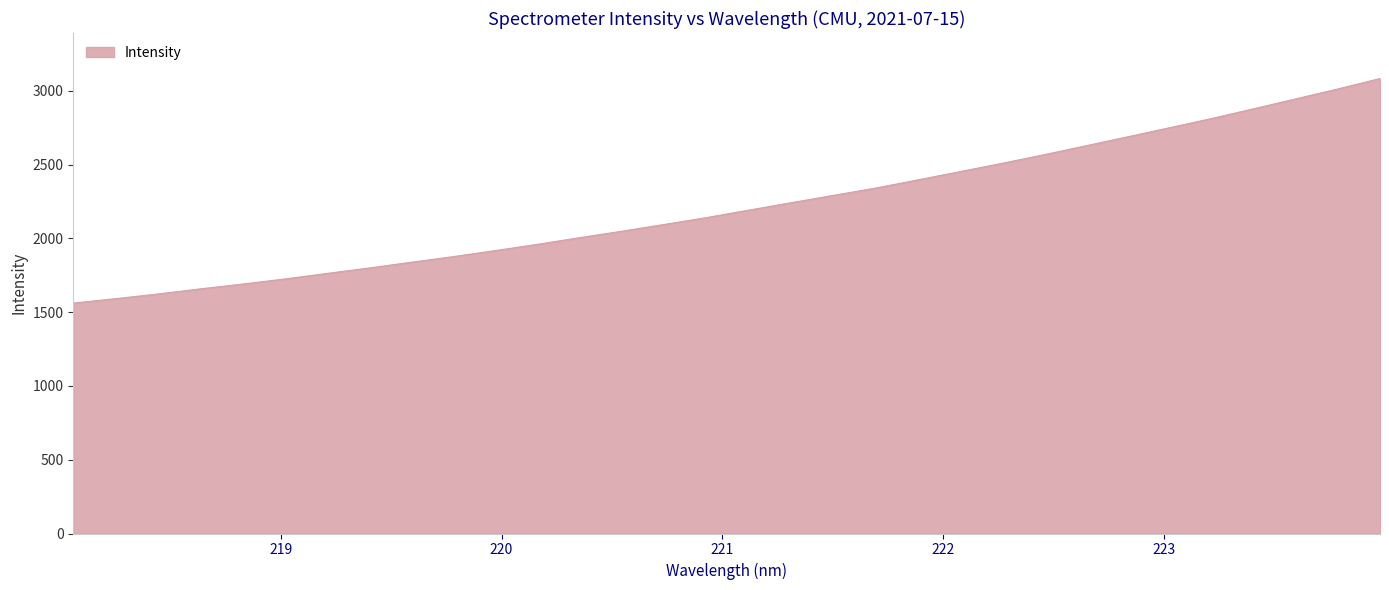

What is the difference between the maximum and minimum values?

1522.2